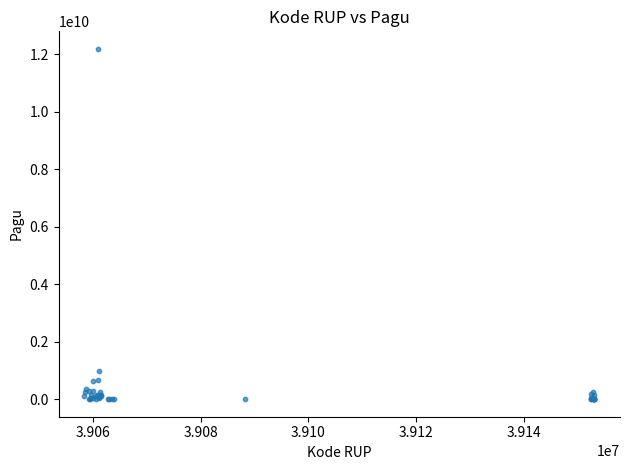

What Y value in the scatter plot is closest to 6092566000?

971640000